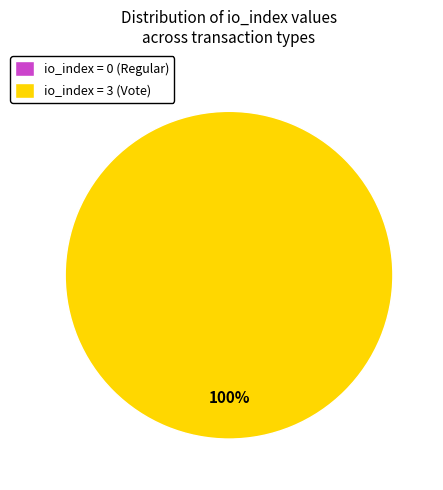

To the nearest percent, what percentage of the pie is tx_type: Vote (io_index=3)?

100%